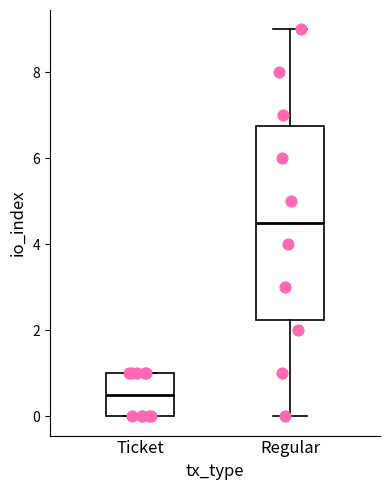

Reading left to right, transcribe this box plot: for each box, give where its median line is, the range the box spans, and where its two whiskers end, as read against the y-axis. The values are not printed on the chart, so give them approximately, as read against the axis.

Ticket: median 0.6, box 0.0 to 1.0, whiskers 0.0 to 1.0
Regular: median 4.6, box 2.2 to 6.8, whiskers 0.0 to 9.0